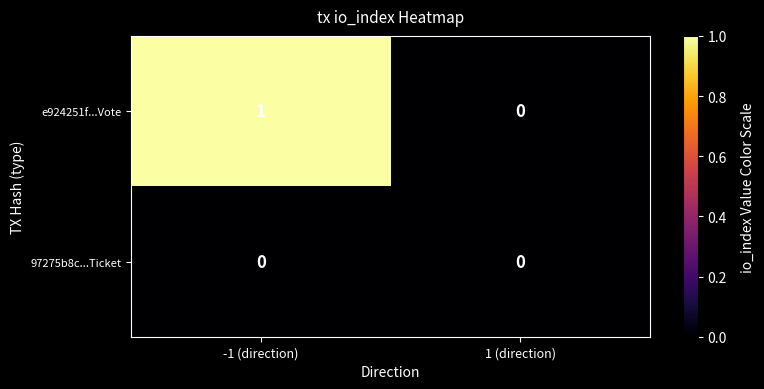

What is the maximum value shown in the chart?

1